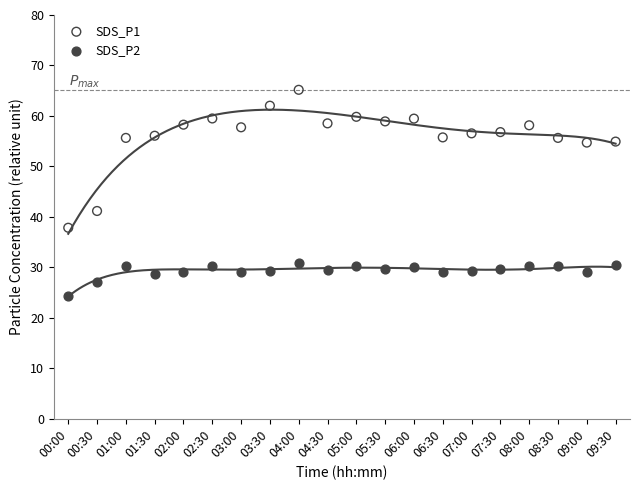

Which series has the widest spread of Y values?

SDS_P1